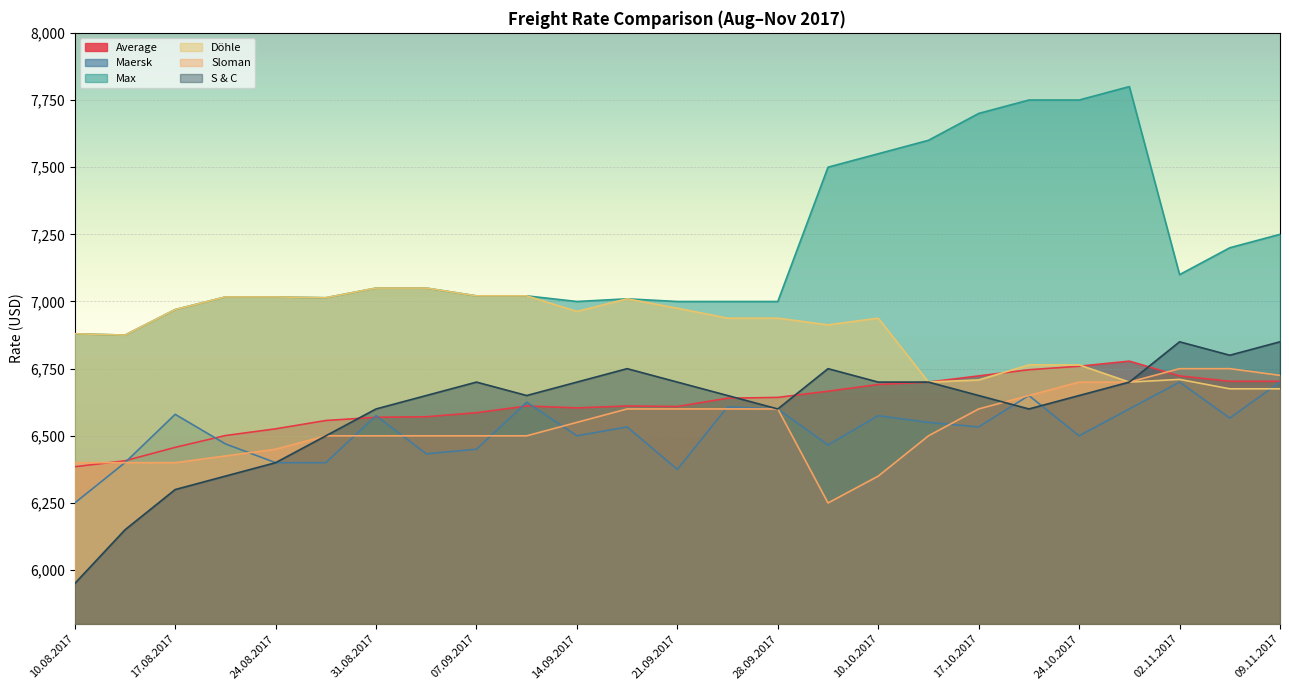

Reading left to right, transcribe all the data shown in this chart.

Average: 10.08.2017=6385	15.08.2017=6407	17.08.2017=6457	22.08.2017=6501	24.08.2017=6526	29.08.2017=6557	31.08.2017=6569	05.09.2017=6571	07.09.2017=6586	12.09.2017=6611	14.09.2017=6604	19.09.2017=6611	21.09.2017=6609	26.09.2017=6640	28.09.2017=6643	05.10.2017=6666	10.10.2017=6691	12.10.2017=6700	17.10.2017=6723	19.10.2017=6746	24.10.2017=6759	26.10.2017=6778	02.11.2017=6723	07.11.2017=6703	09.11.2017=6703
Maersk: 10.08.2017=6250	15.08.2017=6400	17.08.2017=6580	22.08.2017=6470	24.08.2017=6400	29.08.2017=6400	31.08.2017=6575	05.09.2017=6433	07.09.2017=6450	12.09.2017=6625	14.09.2017=6500	19.09.2017=6533	21.09.2017=6375	26.09.2017=6608	28.09.2017=6600	05.10.2017=6466	10.10.2017=6575	12.10.2017=6550	17.10.2017=6533	19.10.2017=6650	24.10.2017=6500	26.10.2017=6600	02.11.2017=6700	07.11.2017=6566	09.11.2017=6700
Max: 10.08.2017=6880	15.08.2017=6875	17.08.2017=6970	22.08.2017=7017	24.08.2017=7017	29.08.2017=7014	31.08.2017=7050	05.09.2017=7050	07.09.2017=7021	12.09.2017=7021	14.09.2017=7000	19.09.2017=7010	21.09.2017=7000	26.09.2017=7000	28.09.2017=7000	05.10.2017=7500	10.10.2017=7550	12.10.2017=7600	17.10.2017=7700	19.10.2017=7750	24.10.2017=7750	26.10.2017=7800	02.11.2017=7100	07.11.2017=7200	09.11.2017=7250
Döhle: 10.08.2017=6880	15.08.2017=6875	17.08.2017=6970	22.08.2017=7017	24.08.2017=7017	29.08.2017=7014	31.08.2017=7050	05.09.2017=7050	07.09.2017=7021	12.09.2017=7021	14.09.2017=6963	19.09.2017=7010	21.09.2017=6975	26.09.2017=6938	28.09.2017=6938	05.10.2017=6913	10.10.2017=6938	12.10.2017=6700	17.10.2017=6708	19.10.2017=6764	24.10.2017=6764	26.10.2017=6700	02.11.2017=6710	07.11.2017=6675	09.11.2017=6675
Sloman: 10.08.2017=6400	15.08.2017=6400	17.08.2017=6400	22.08.2017=6425	24.08.2017=6450	29.08.2017=6500	31.08.2017=6500	05.09.2017=6500	07.09.2017=6500	12.09.2017=6500	14.09.2017=6550	19.09.2017=6600	21.09.2017=6600	26.09.2017=6600	28.09.2017=6600	05.10.2017=6250	10.10.2017=6350	12.10.2017=6500	17.10.2017=6600	19.10.2017=6650	24.10.2017=6700	26.10.2017=6700	02.11.2017=6750	07.11.2017=6750	09.11.2017=6725
S & C: 10.08.2017=5950	15.08.2017=6150	17.08.2017=6300	22.08.2017=6350	24.08.2017=6400	29.08.2017=6500	31.08.2017=6600	05.09.2017=6650	07.09.2017=6700	12.09.2017=6650	14.09.2017=6700	19.09.2017=6750	21.09.2017=6700	26.09.2017=6650	28.09.2017=6600	05.10.2017=6750	10.10.2017=6700	12.10.2017=6700	17.10.2017=6650	19.10.2017=6600	24.10.2017=6650	26.10.2017=6700	02.11.2017=6850	07.11.2017=6800	09.11.2017=6850